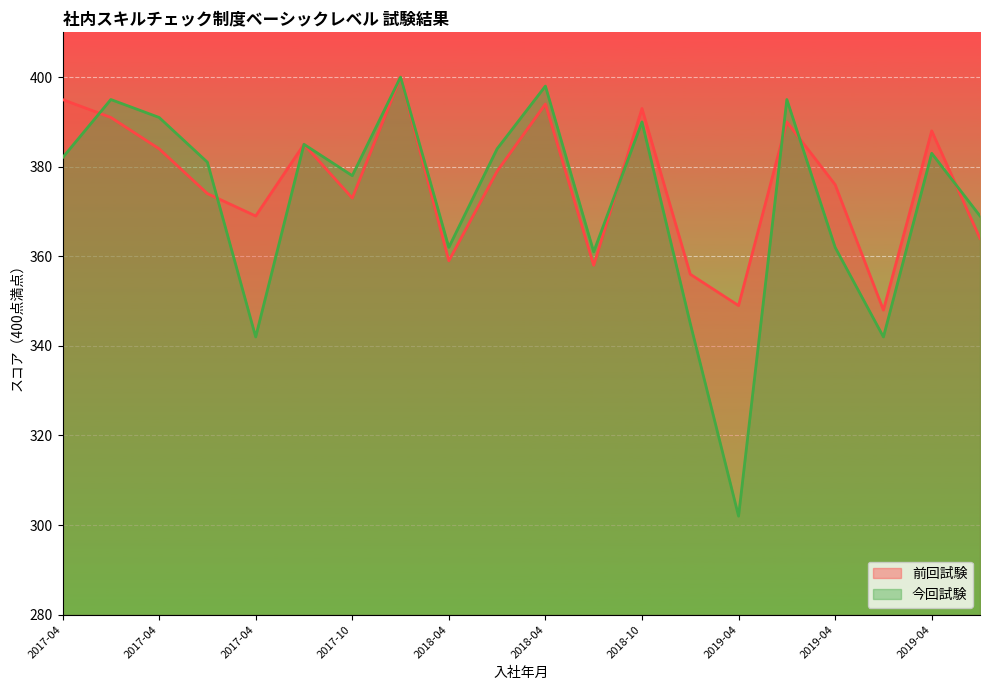

Which series has the largest range (max minus min)?

今回試験